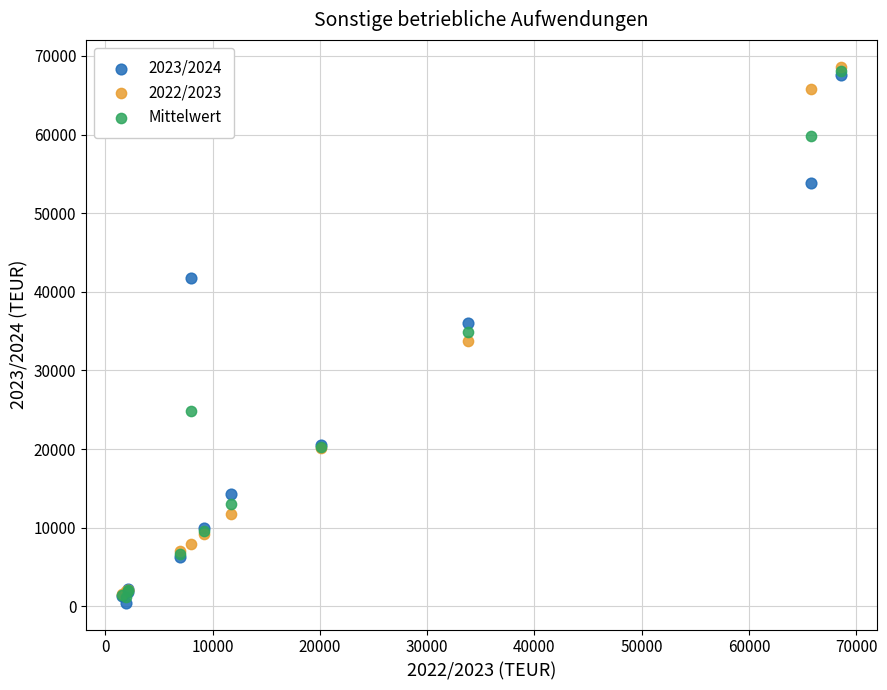

What are all the series names shown in the legend?

2023/2024, 2022/2023, Mittelwert